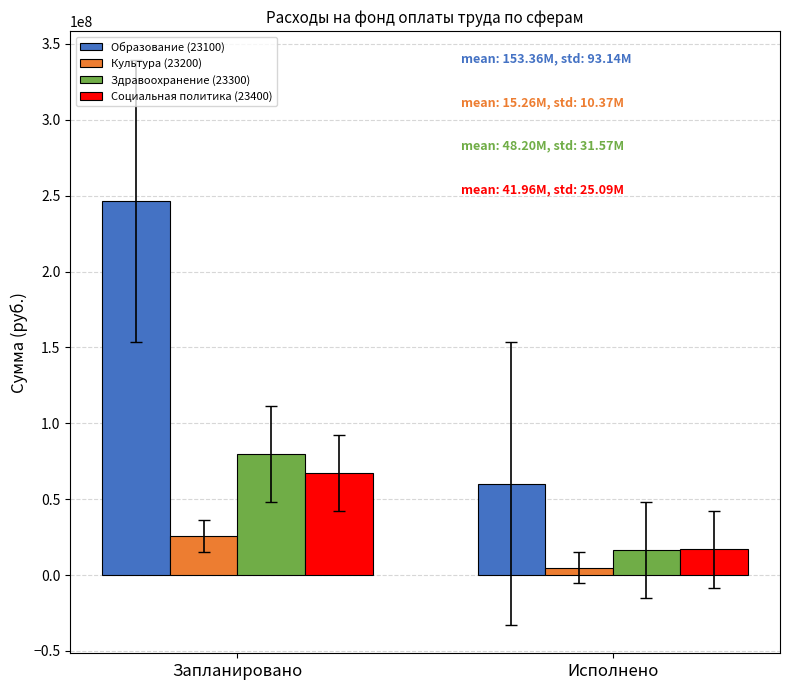

The Образование (23100) series shows 77716813.5 at Запланировано. True or false?

False